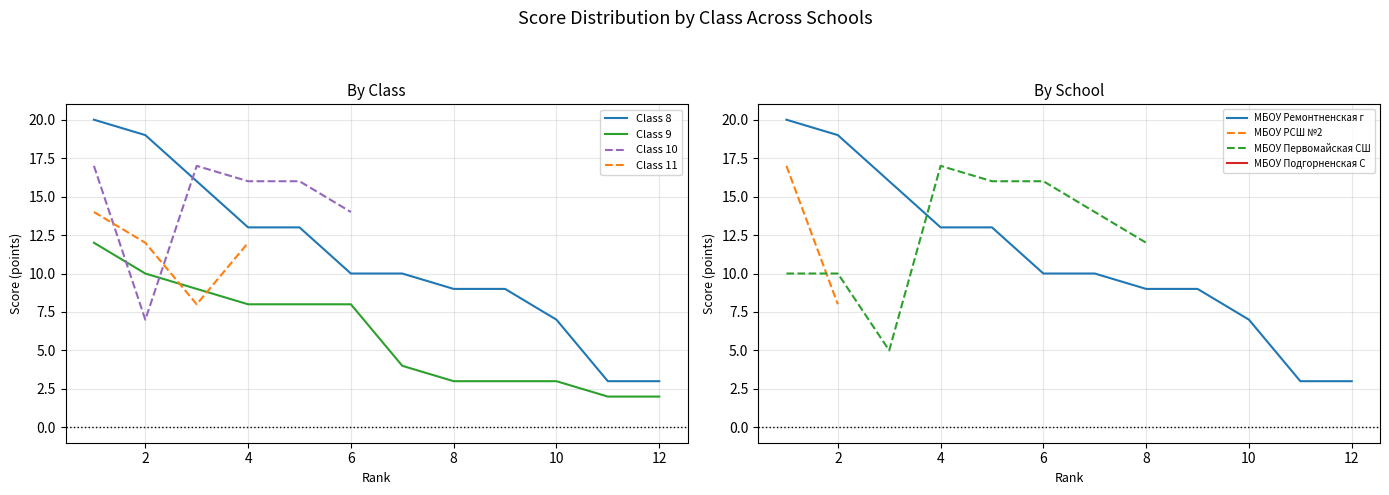

Read the Class 9 value at 5.

8